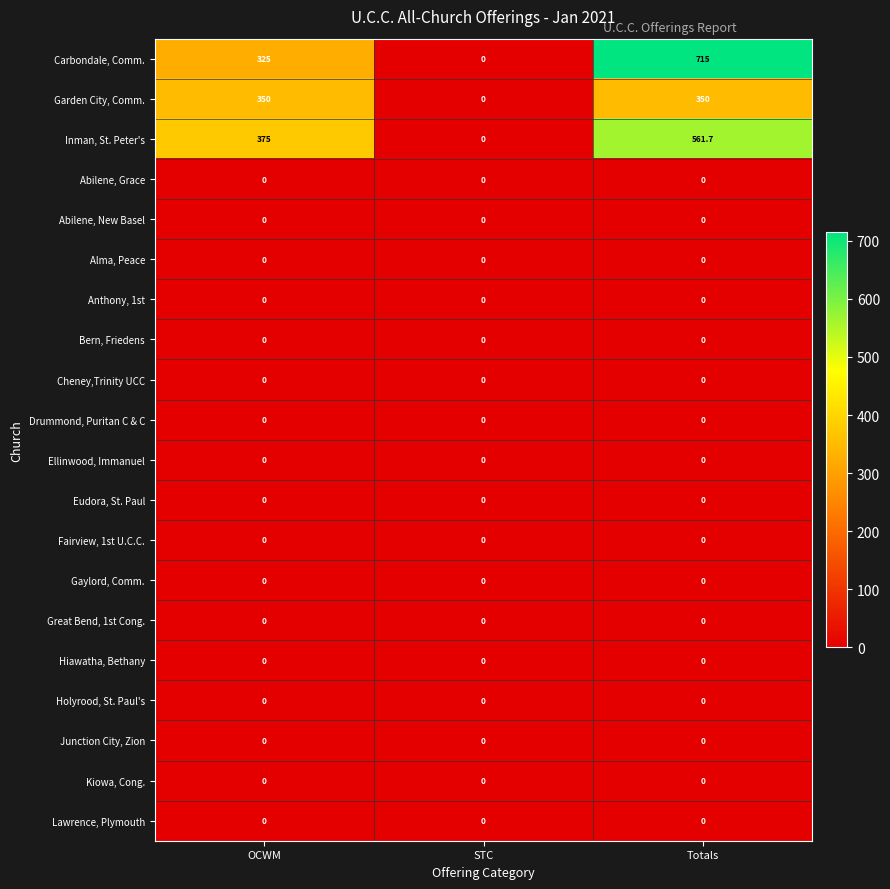

Rank the categories by Inman, St. Peter's value from highest to lowest.

Totals, OCWM, STC